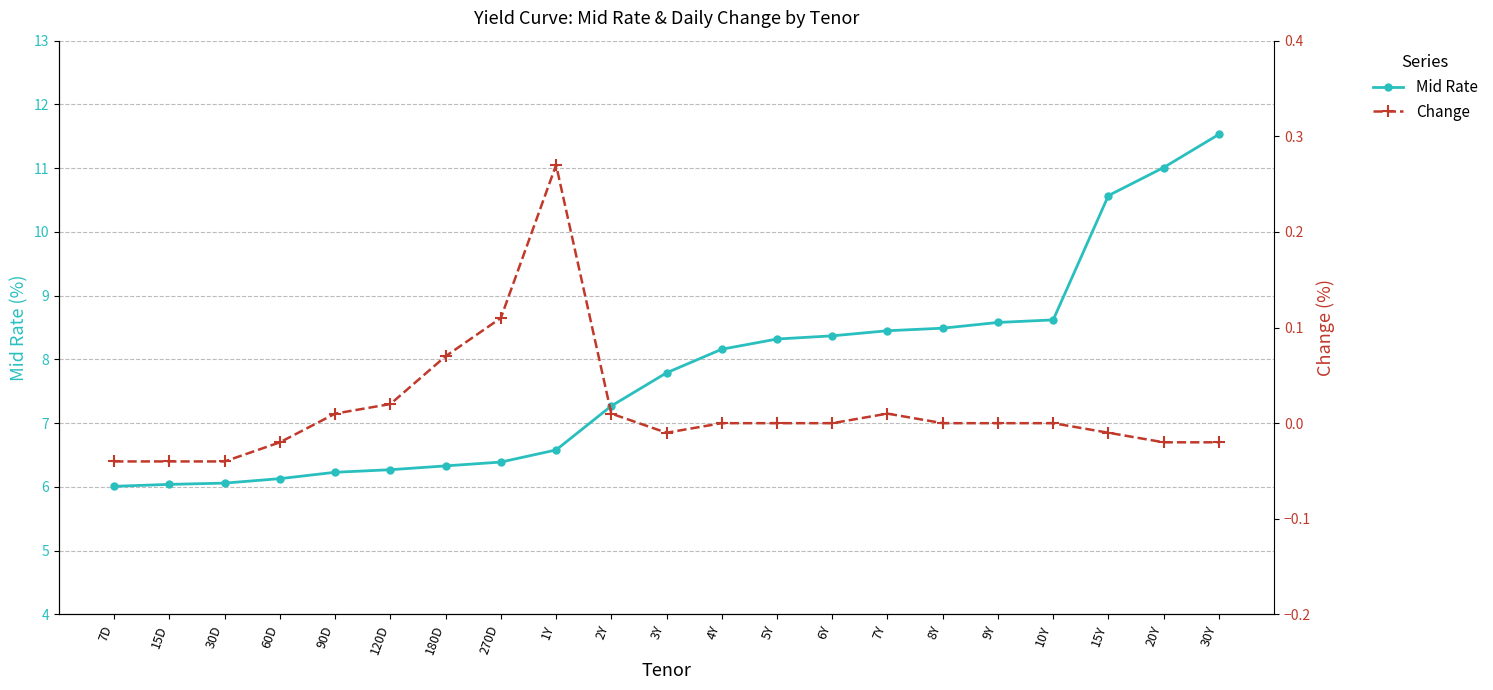

The value of Change at 4Y is -0.2. True or false?

False